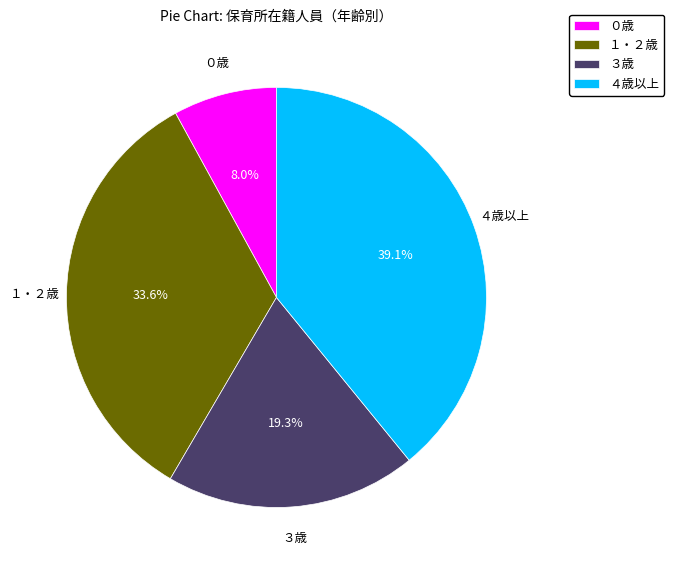

What is the ratio of the value at ３歳 to the value at １・２歳?

0.6